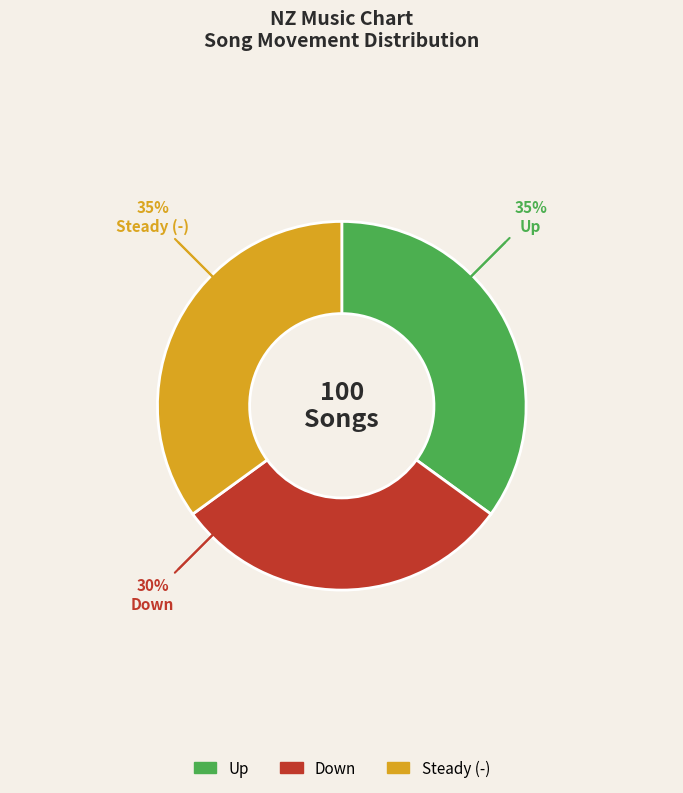

Approximately how many times larger is the value at Steady (-) compared to Up?

1.0